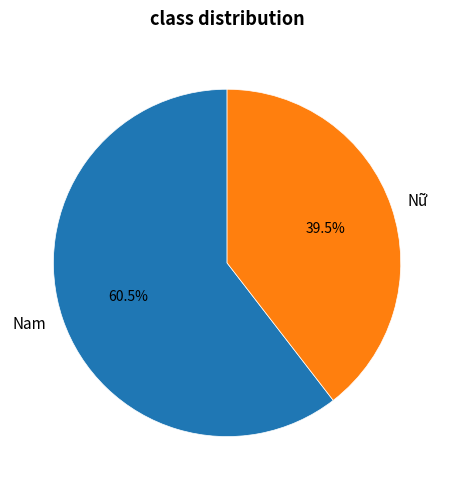

Rank the categories by value from highest to lowest.

Nam, Nữ